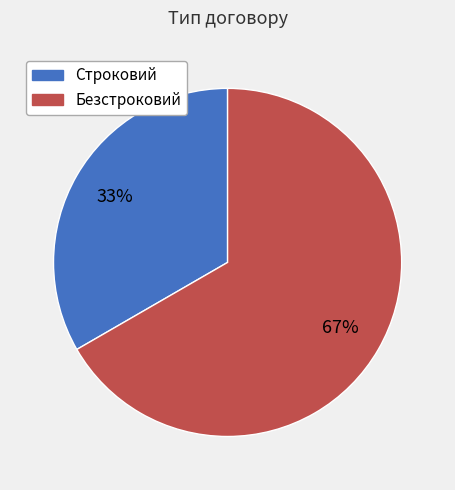

To the nearest percent, what is the average slice percentage?

50%